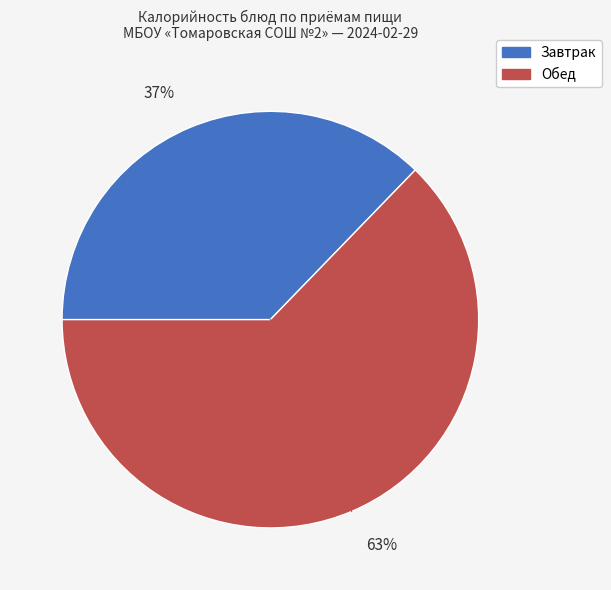

To the nearest percent, what is the average slice percentage?

50%